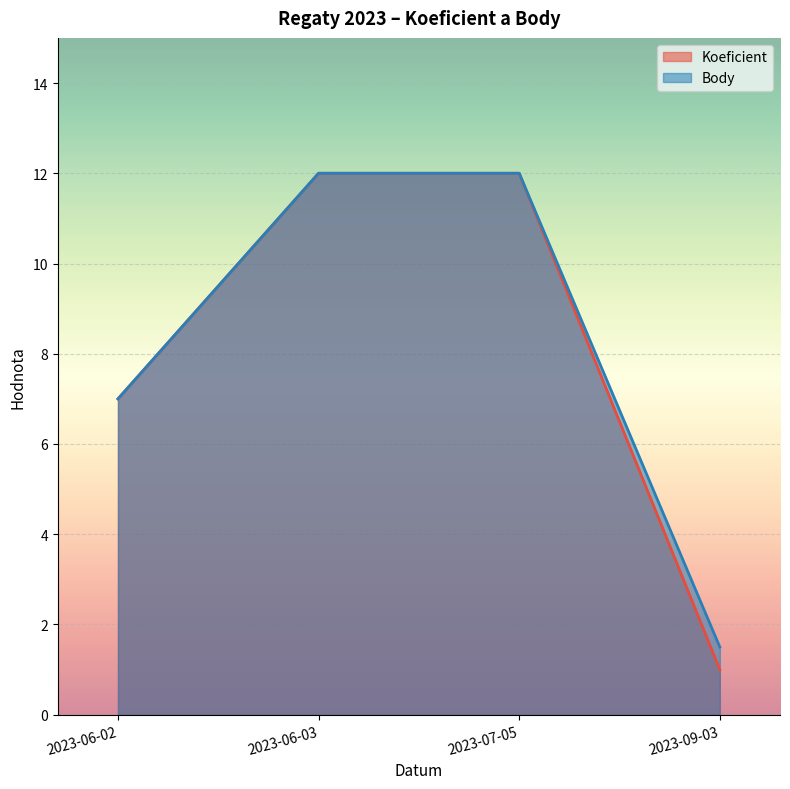

At which label is Body closest to 6?

2023-06-02